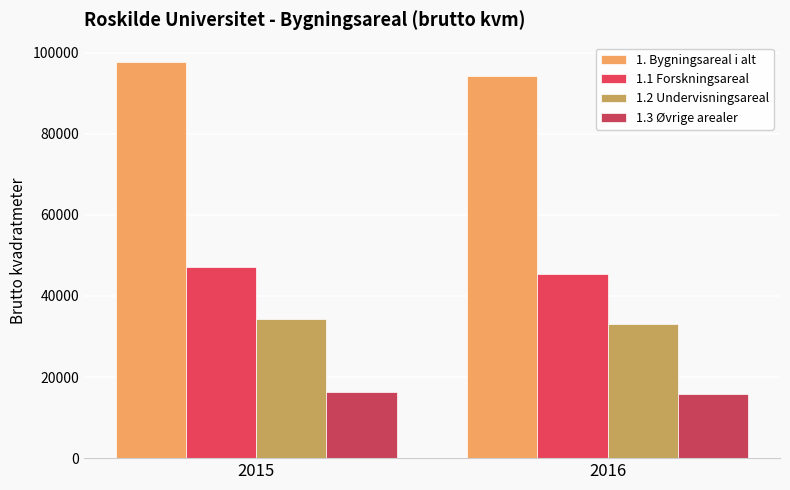

Rank the series at 2015 from highest to lowest value.

1. Bygningsareal i alt, 1.1 Forskningsareal, 1.2 Undervisningsareal, 1.3 Øvrige arealer